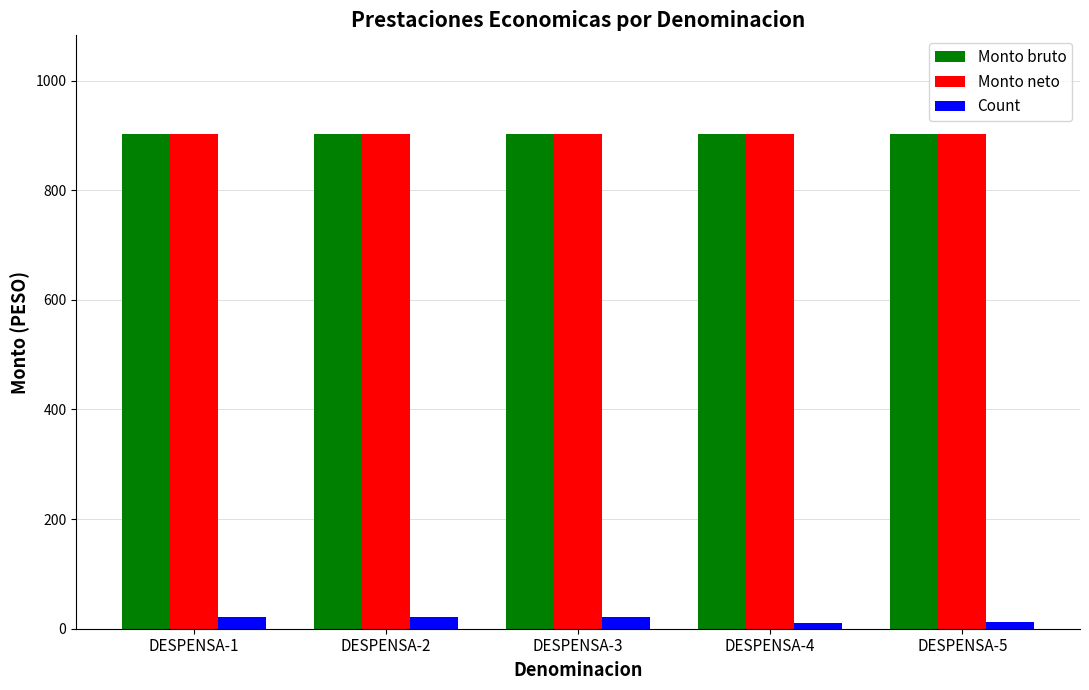

Is the value of Count at DESPENSA-2 greater than the value of Monto bruto at DESPENSA-4?

No